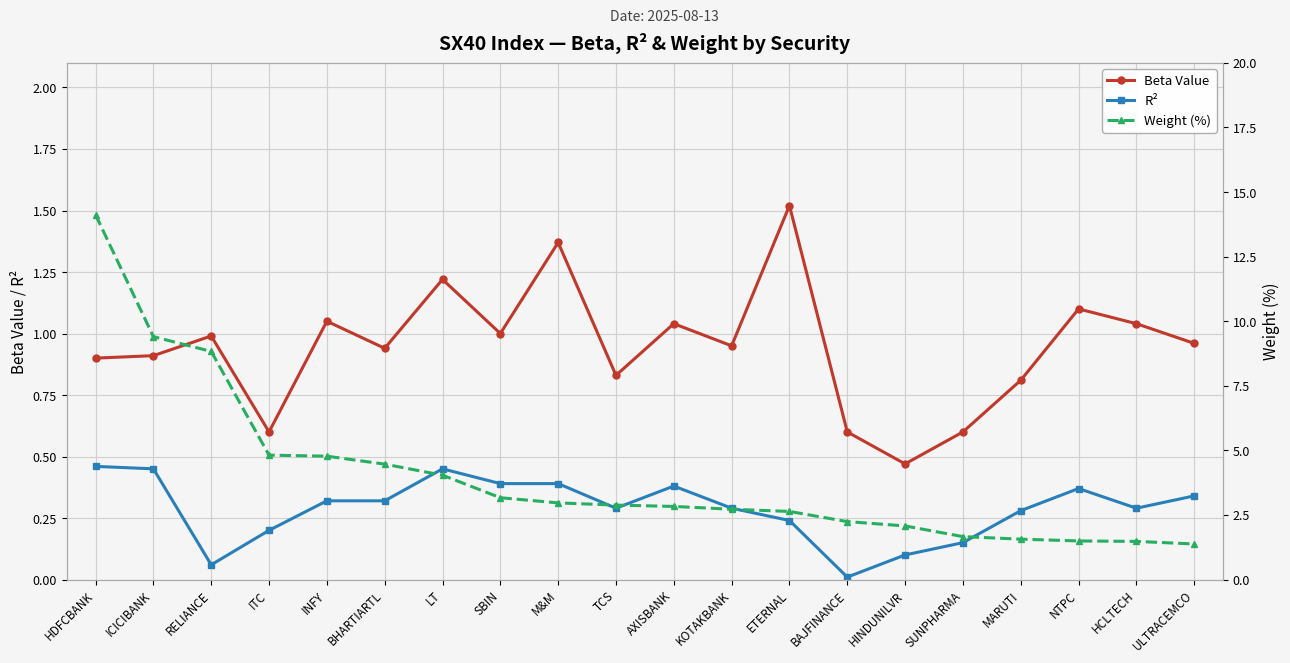

What is the difference between the highest and lowest values at SBIN?

2.8